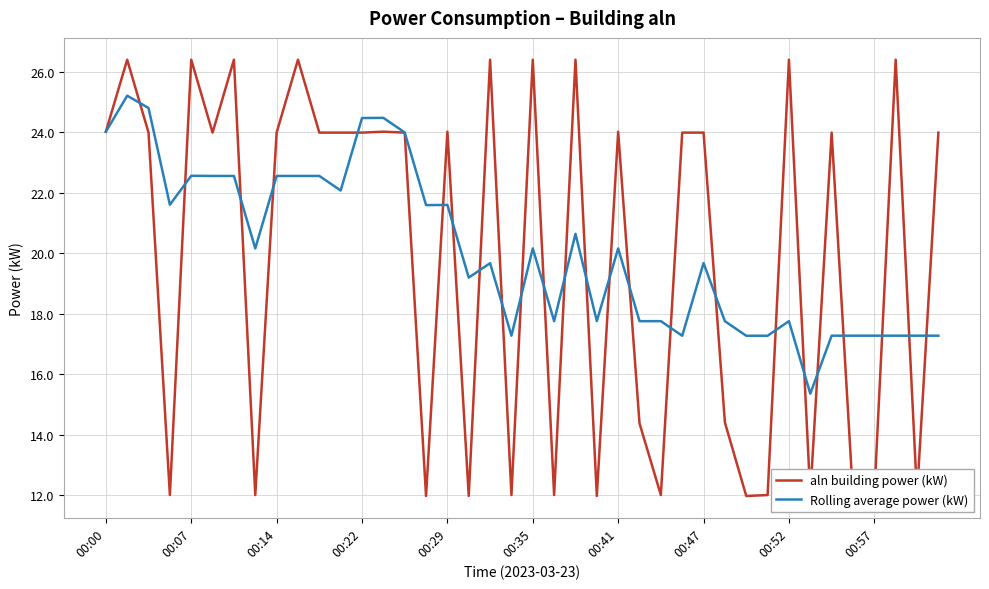

What is the smallest value displayed?

12.0